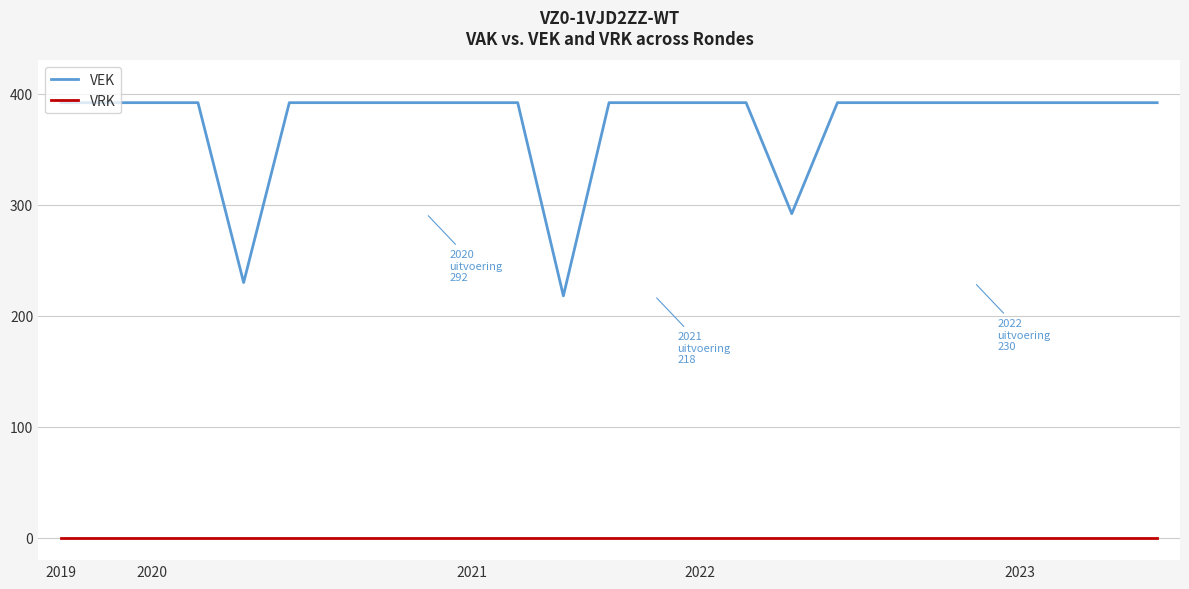

How many lines are shown in the chart?

2